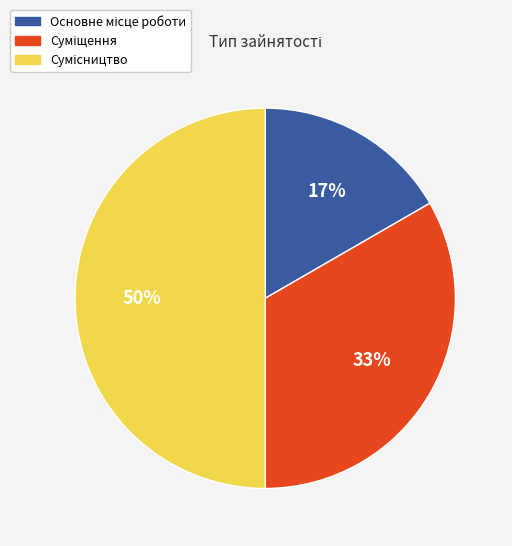

To the nearest percent, what is the average slice percentage?

33%